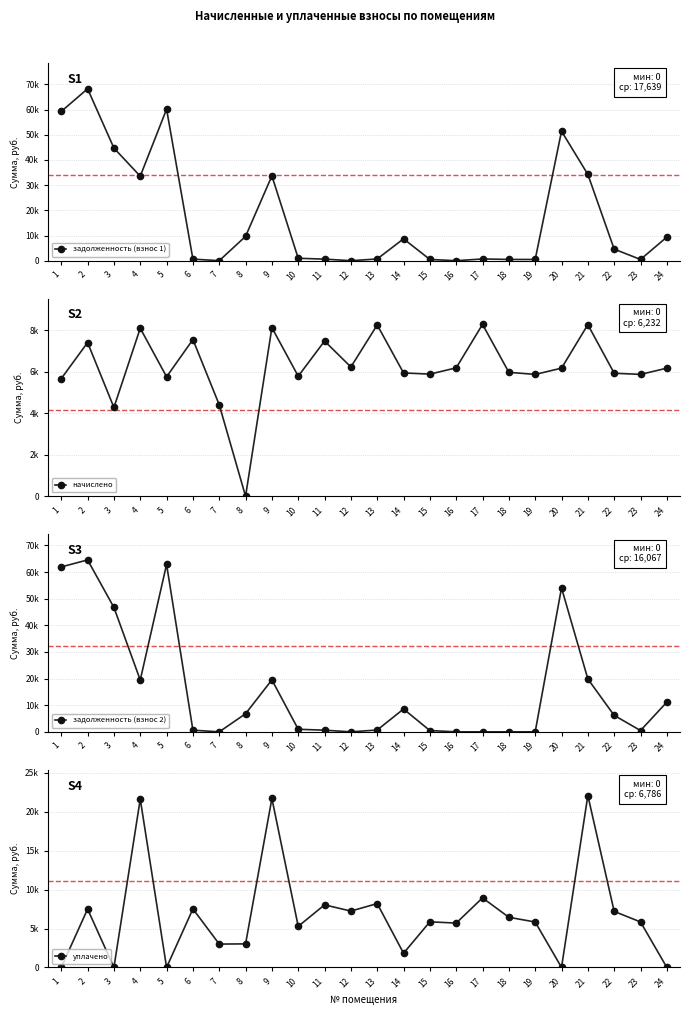

What is the total value across all series at 21?

84496.5